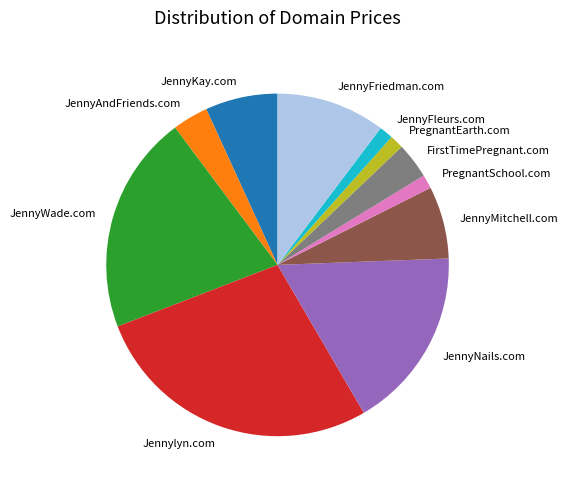

How many slices are in this pie chart?

11